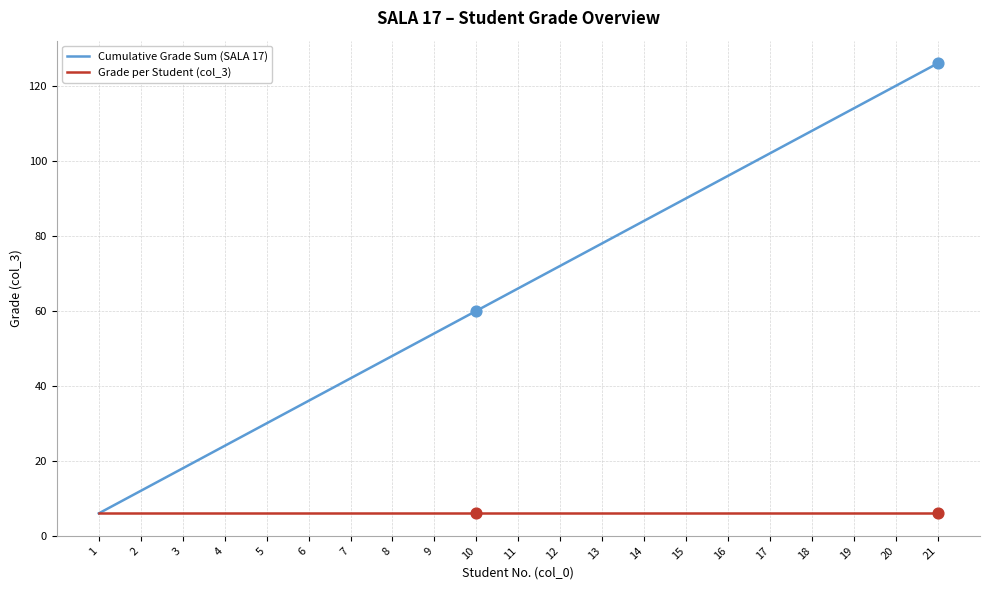

At which category is the sum across all series the highest?

21